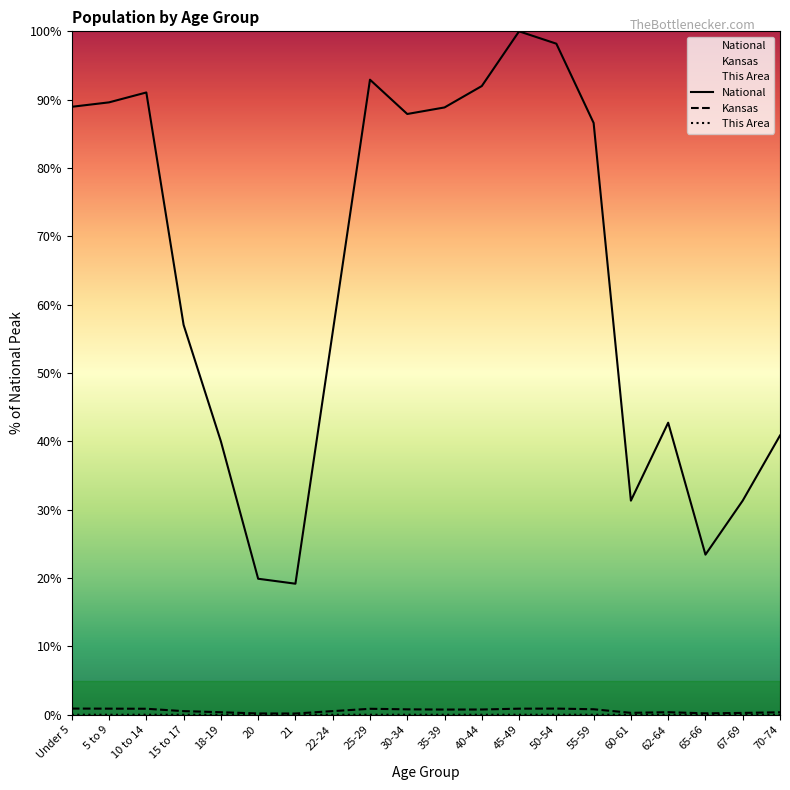

True or false: National and This Area intersect in this chart.

False